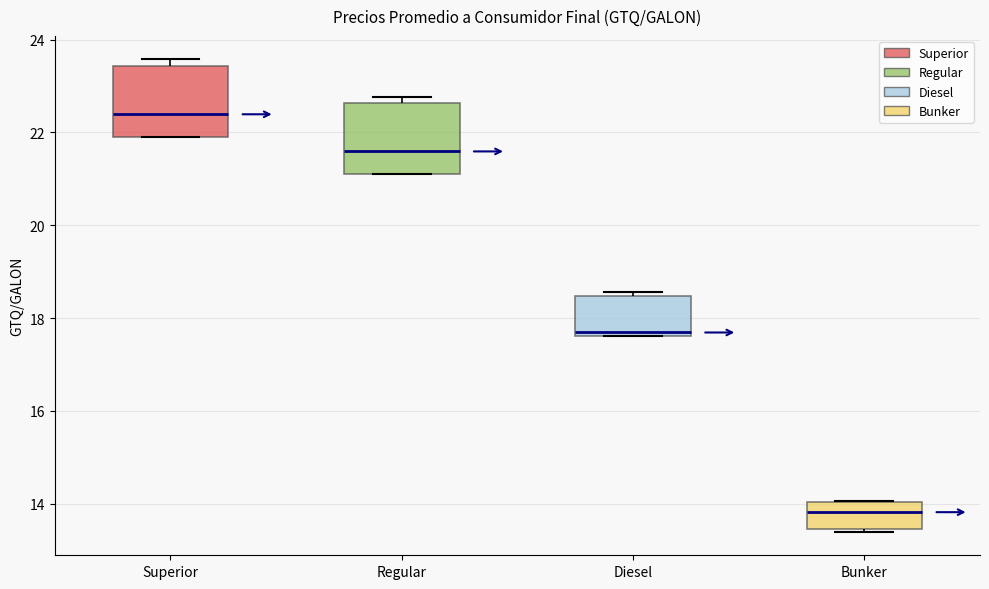

Reading left to right, read every box against the y-axis: the position of its median line, the range the box covers, and the ends of its whiskers. The values are not printed on the chart, so give them approximately, as read against the axis.

Superior: median 22.4, box 22.0 to 23.4, whiskers 22.0 to 23.6
Regular: median 21.6, box 21.2 to 22.6, whiskers 21.2 to 22.8
Diesel: median 17.6 (just above the box's lower edge), box 17.6 to 18.4, whiskers 17.6 to 18.6
Bunker: median 13.8, box 13.4 to 14.0, whiskers 13.4 to 14.0